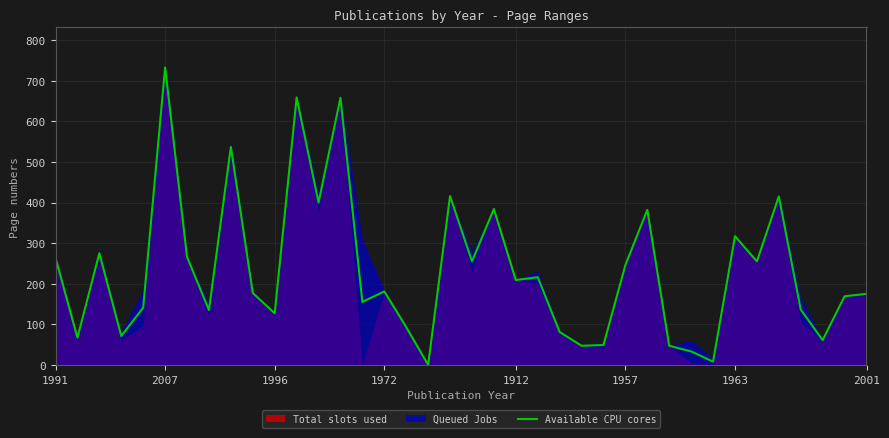

How many interior local valleys (lower than both neighbors) does the data have?

13